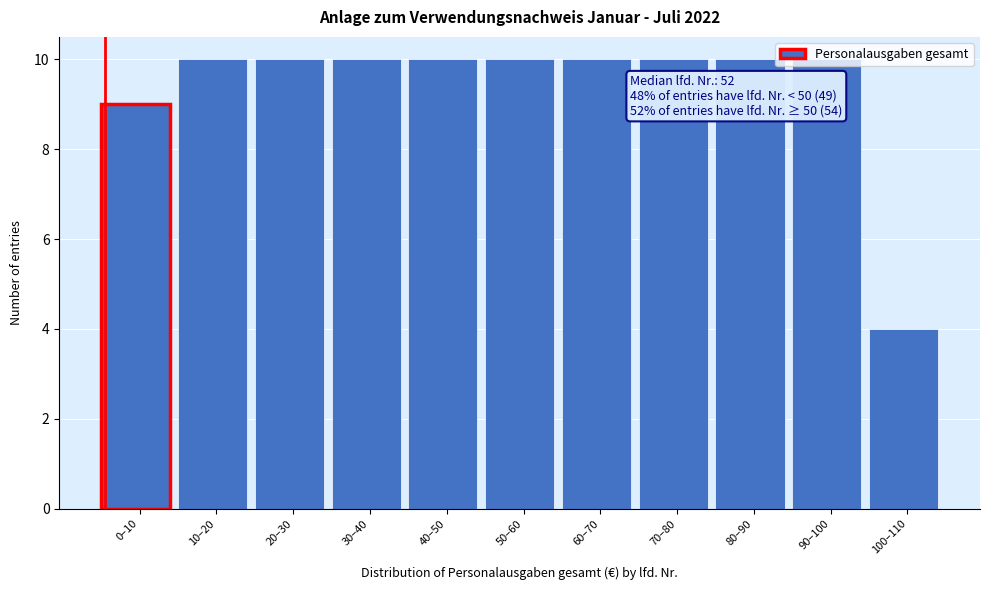

Which has a higher value, 100–110 or 30–40?

30–40